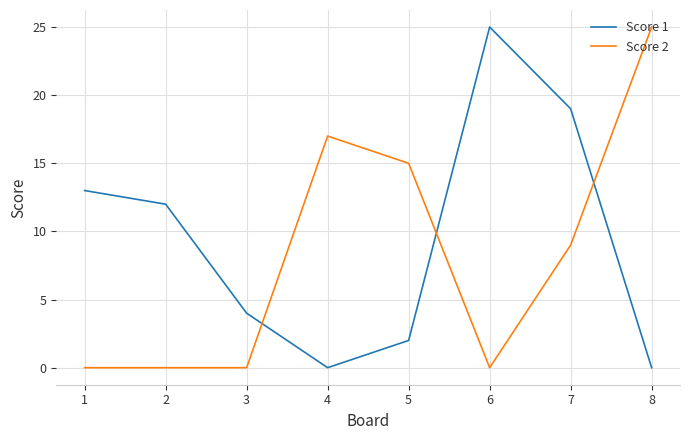

What is the average value of the Score 2 series?

8